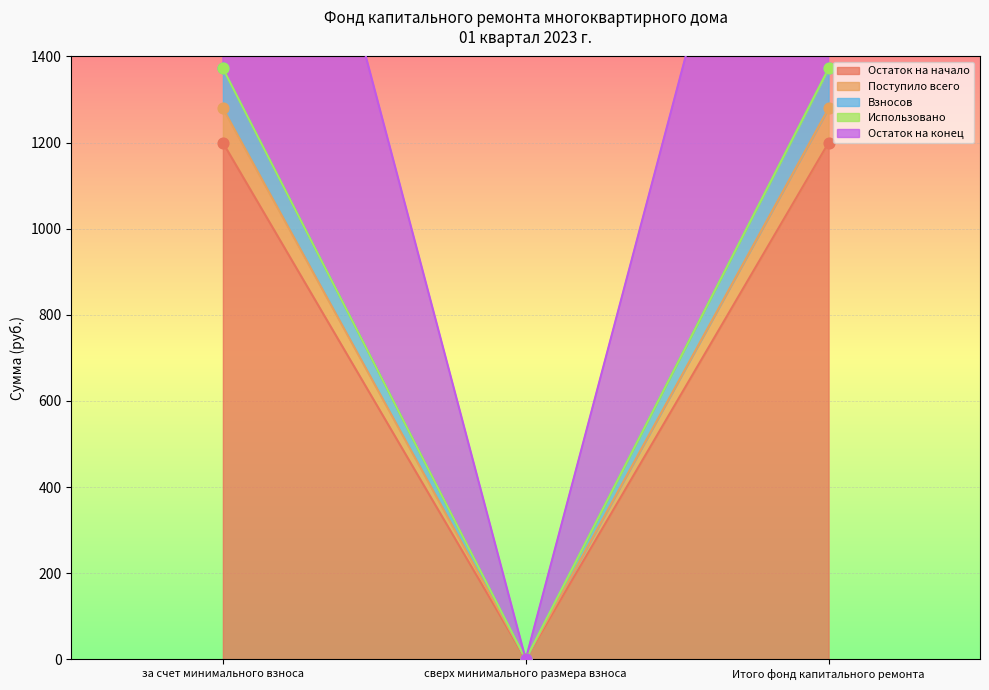

Is the value of Взносов at за счет минимального взноса greater than the value of Остаток на начало at сверх минимального размера взноса?

Yes